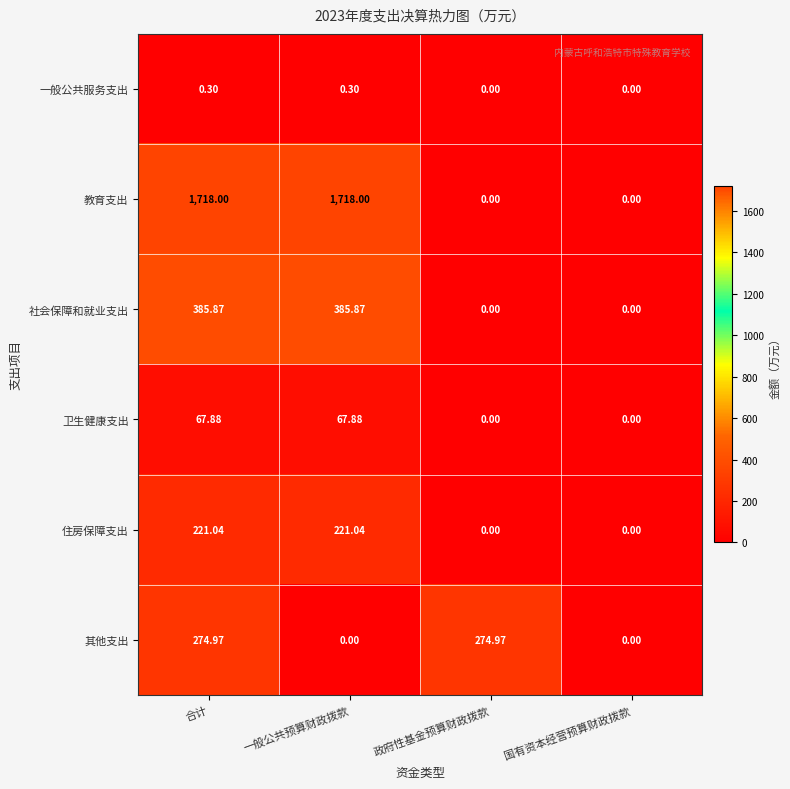

List the series in order of their peak value, highest first.

教育支出, 社会保障和就业支出, 其他支出, 住房保障支出, 卫生健康支出, 一般公共服务支出